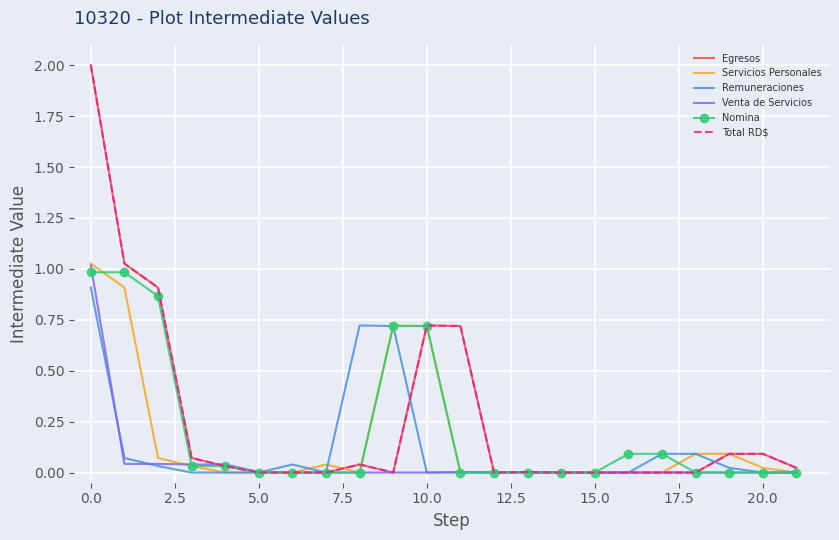

What is the greatest value displayed?

2.0